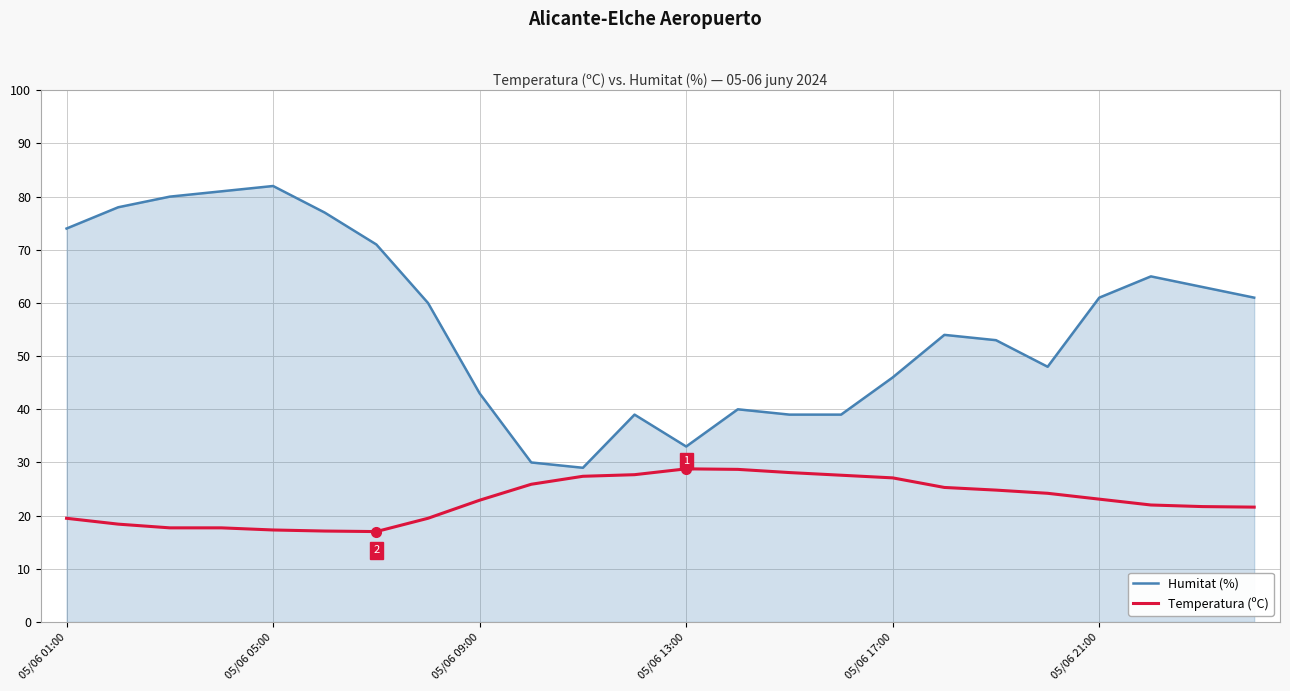

What is the sum of all Humitat (%) values?

1346.0